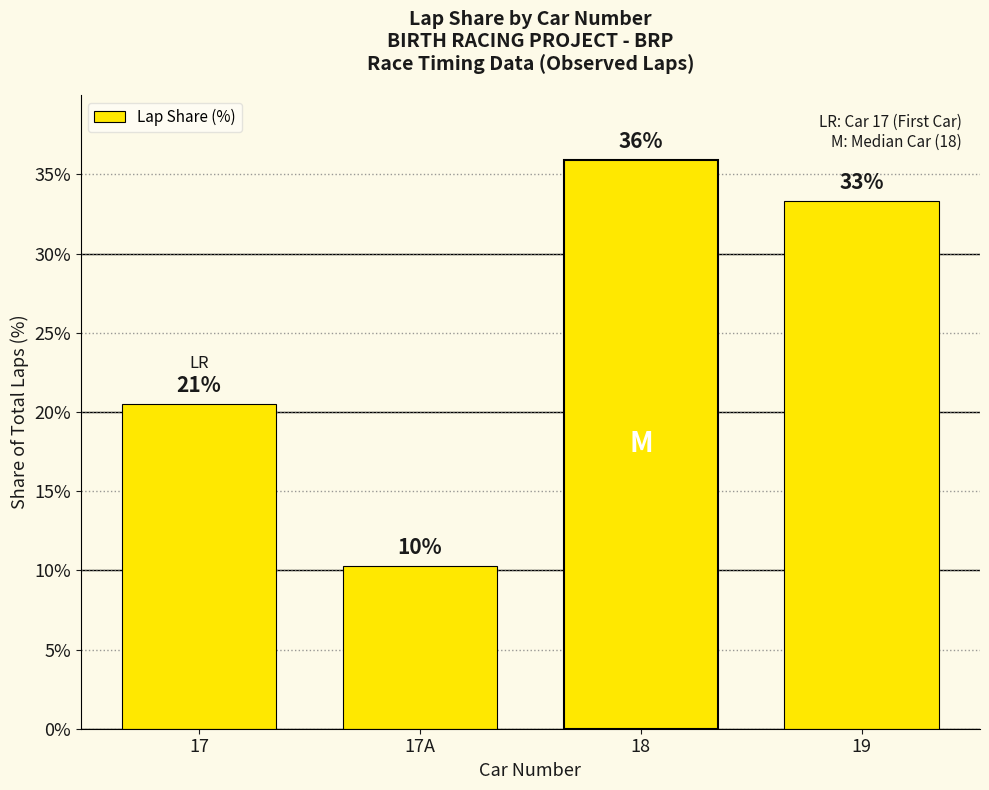

The value at 19 is 33.3. True or false?

True